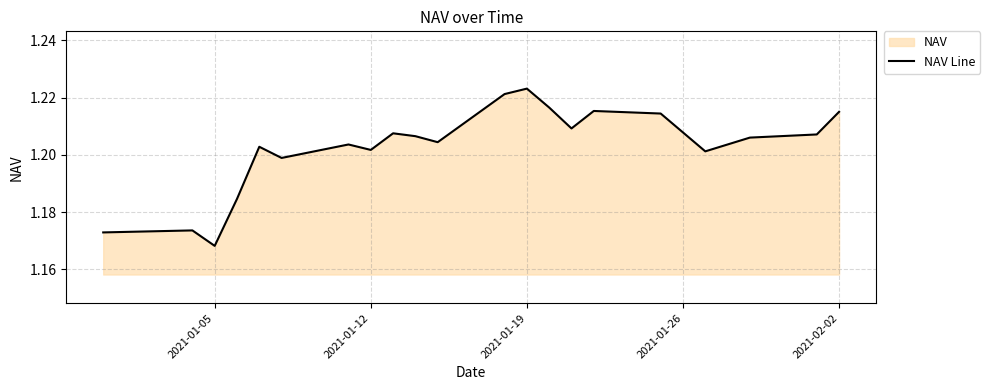

At which category does the chart reach its peak across all series?

2021-01-19